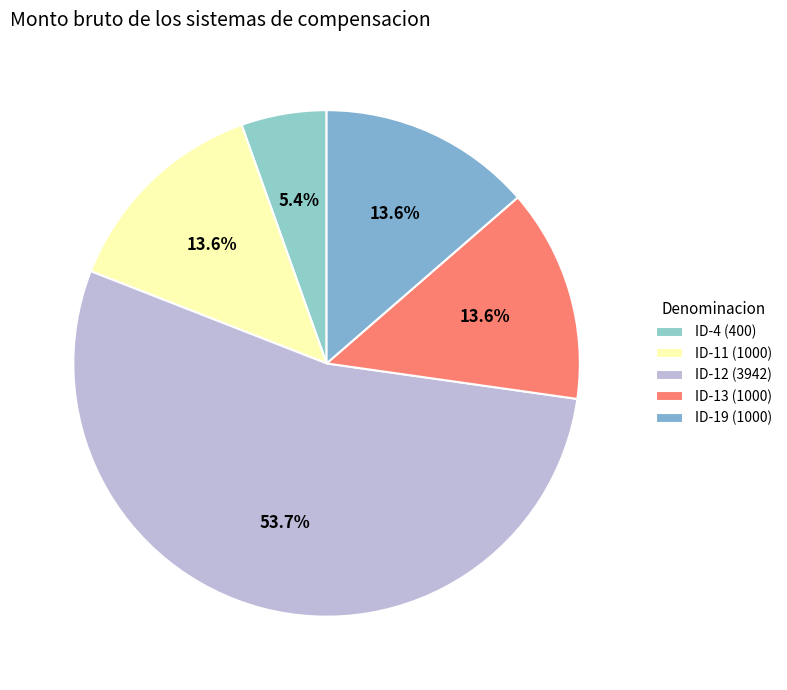

Does any single category account for the majority?

Yes